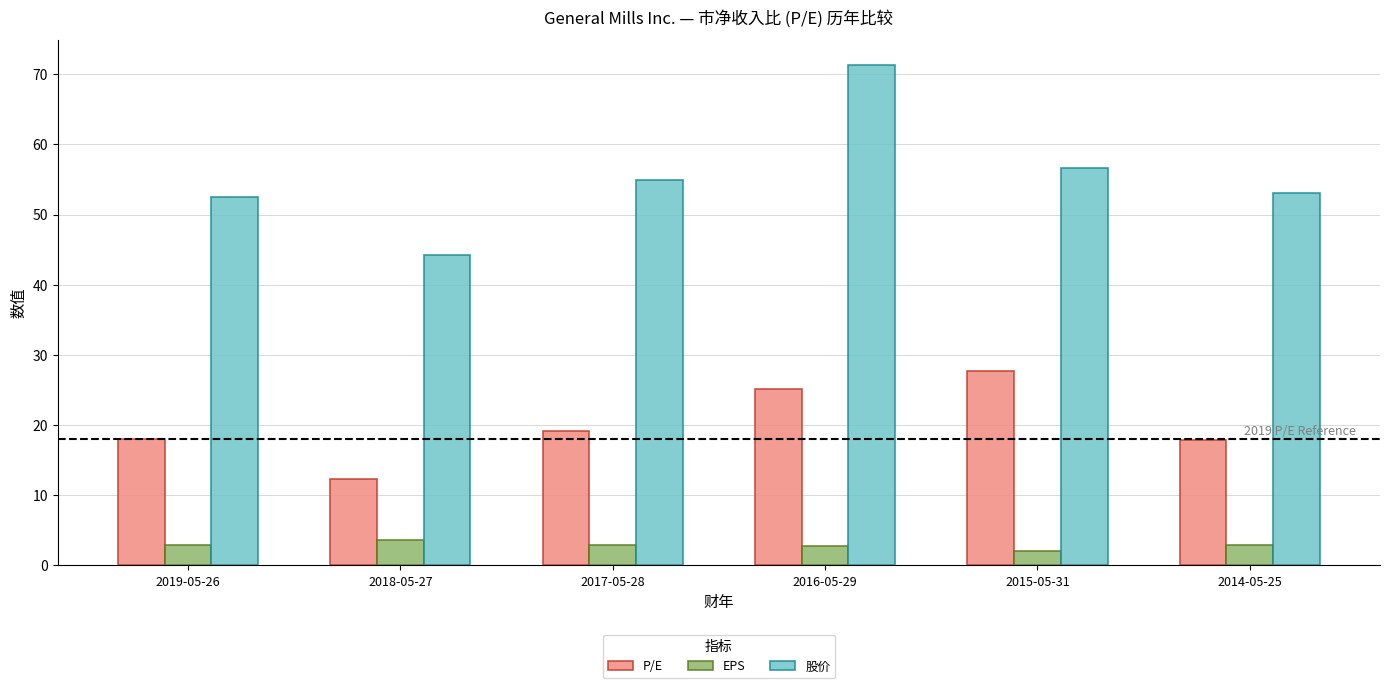

List the series in order of their peak value, lowest first.

EPS, P/E, 股价